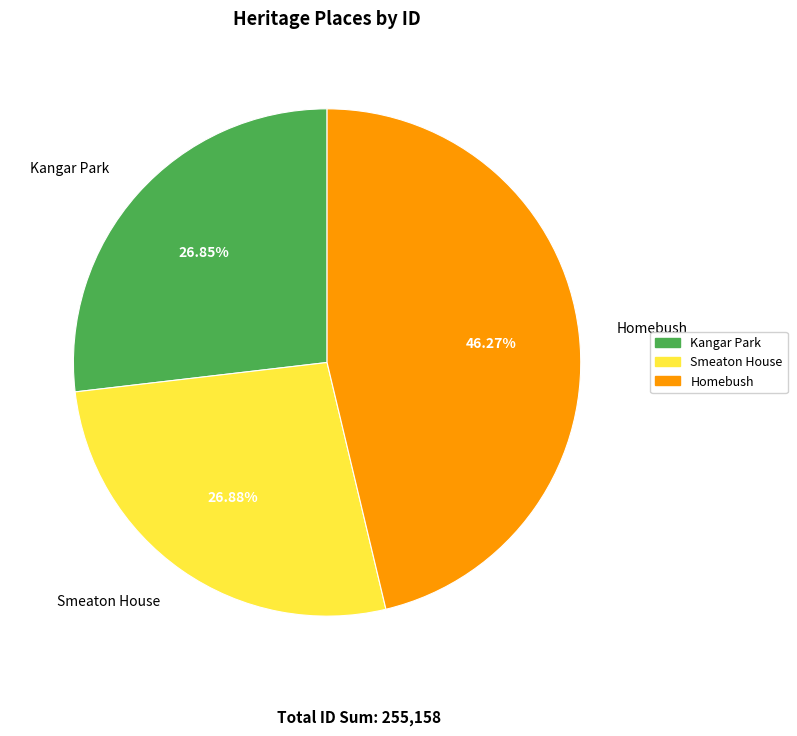

Which category has the biggest portion of the pie?

Homebush